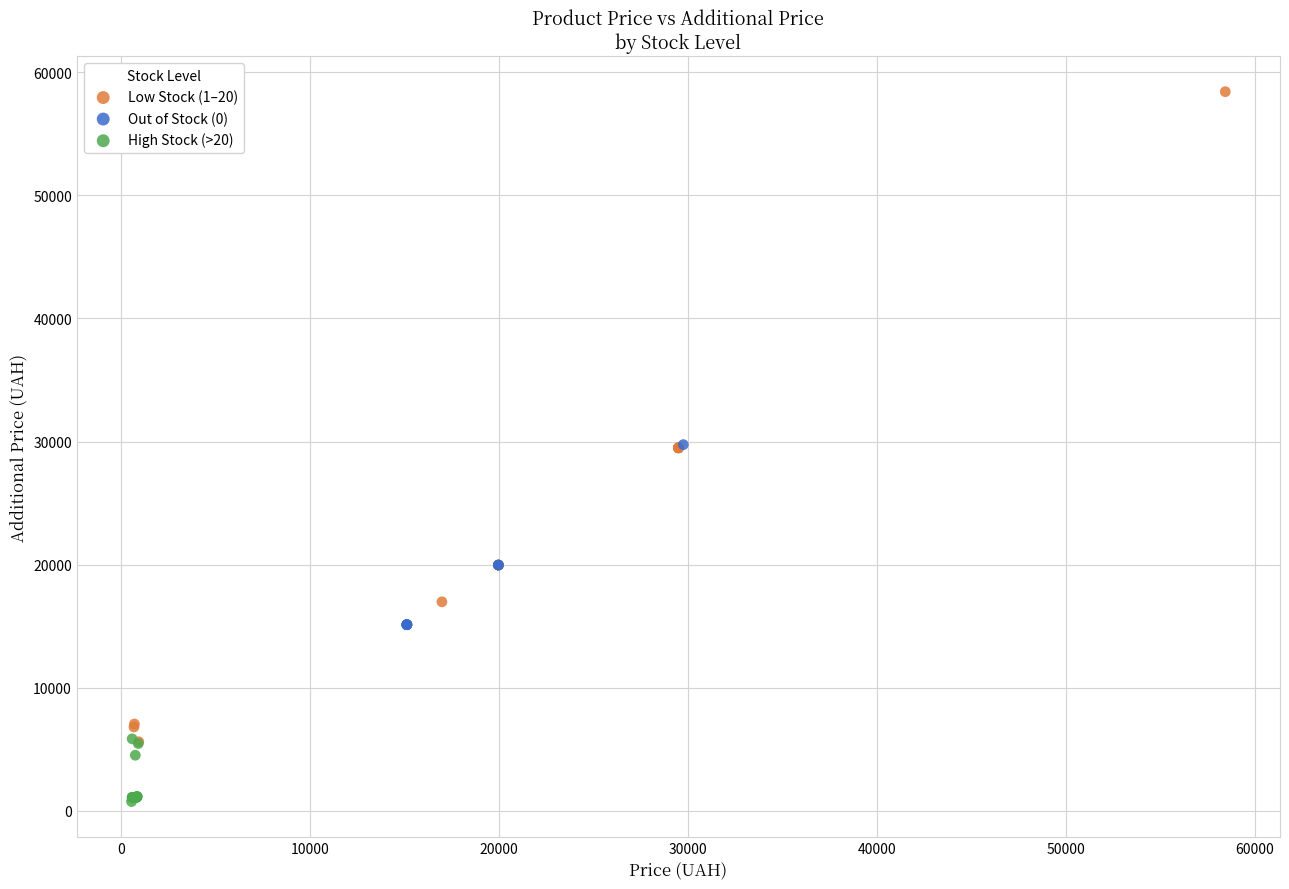

Which series has the largest Y range (max minus min)?

Low Stock (1–20)